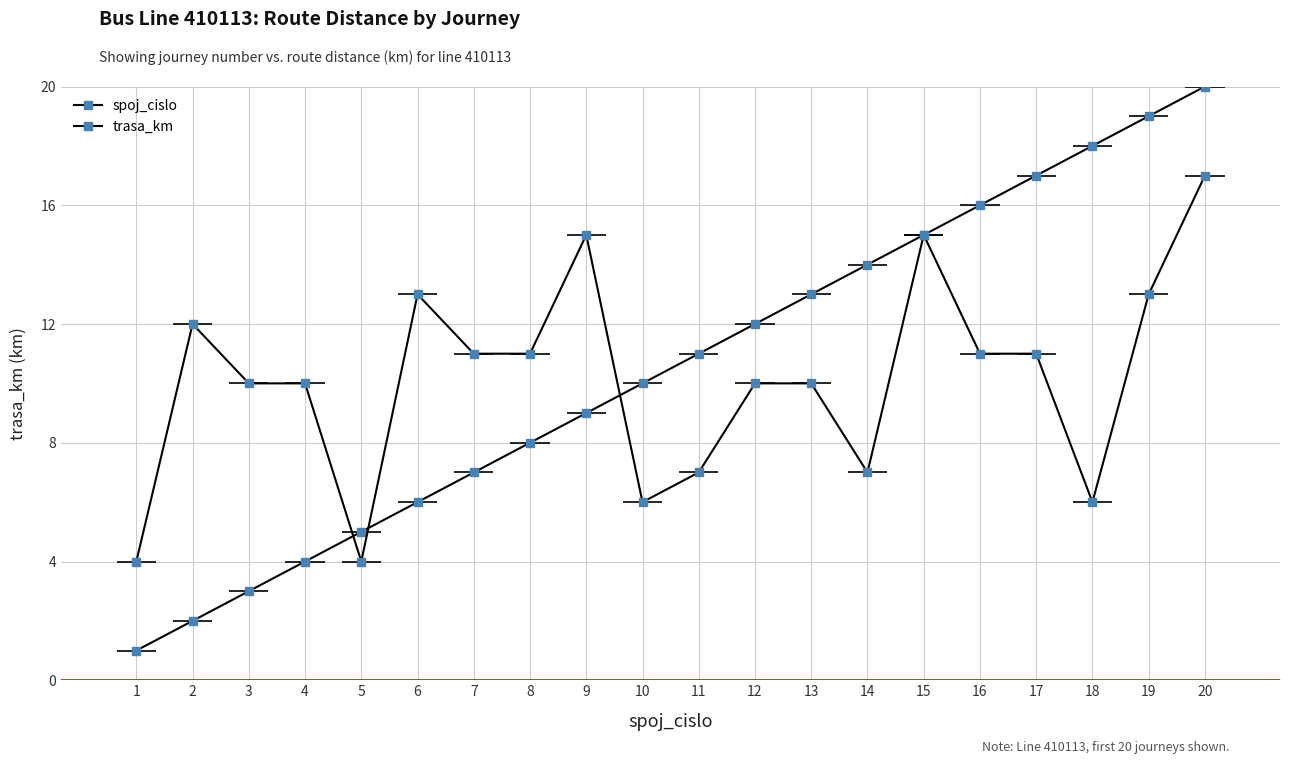

Between 8 and 12, which series saw the biggest shift?

spoj_cislo